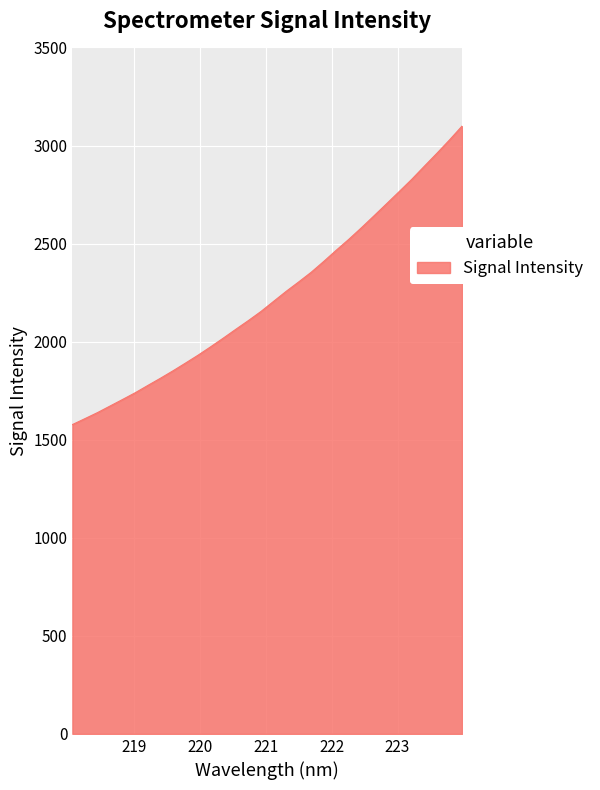

What is the smallest value displayed?

1577.2